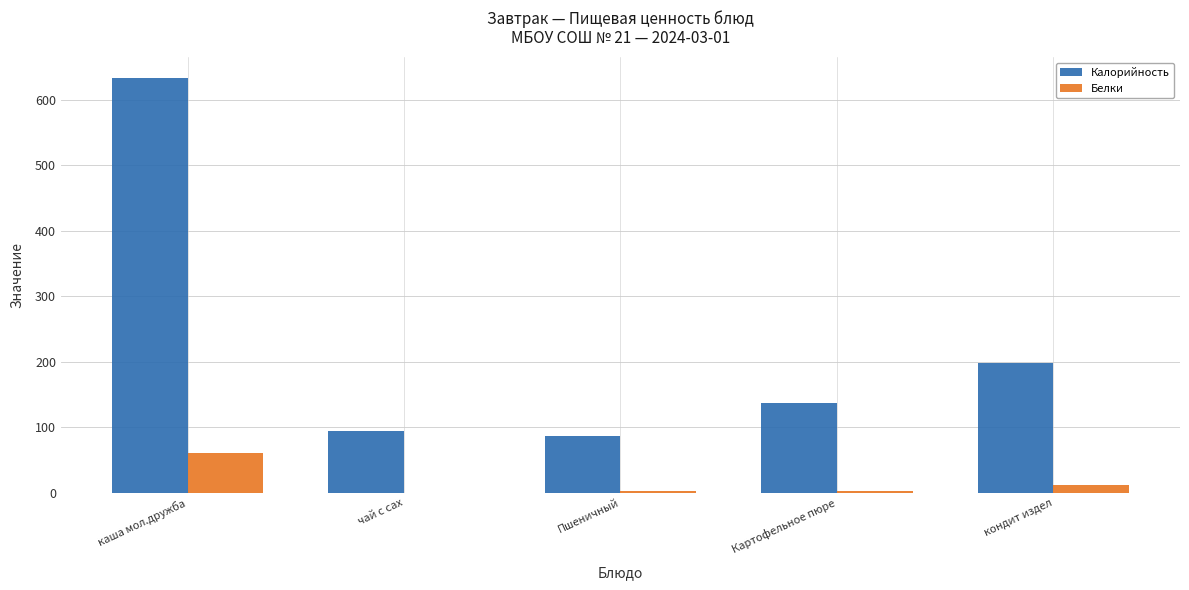

The Калорийность series shows 70.3 at кондит издел. True or false?

False